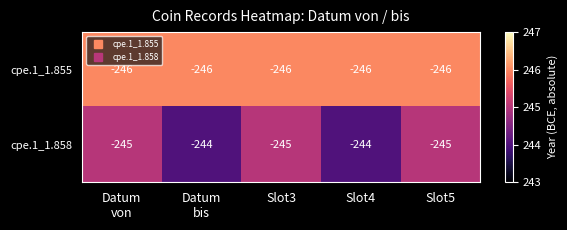

What is the total value across all series at Slot4?

-490